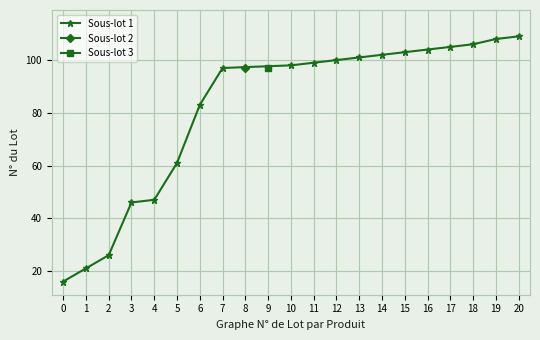

What is the value of the Sous-lot 1 point at the 8th from the left?

97